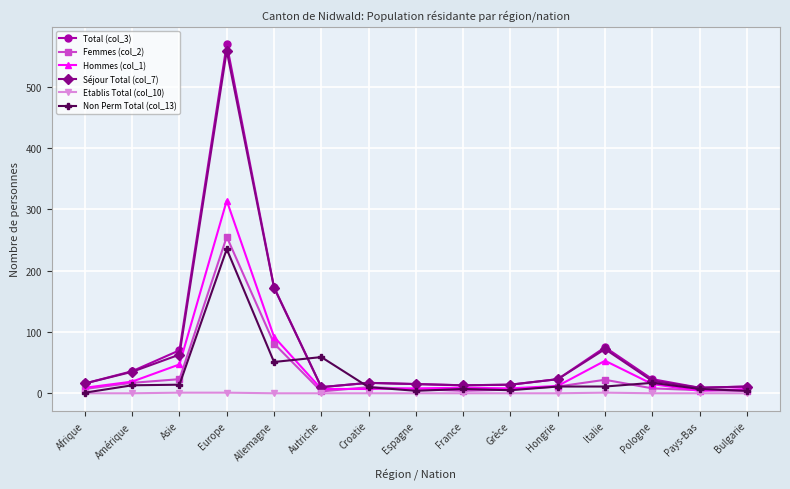

True or false: Séjour Total (col_7) has more than 2 interior local peaks.

True